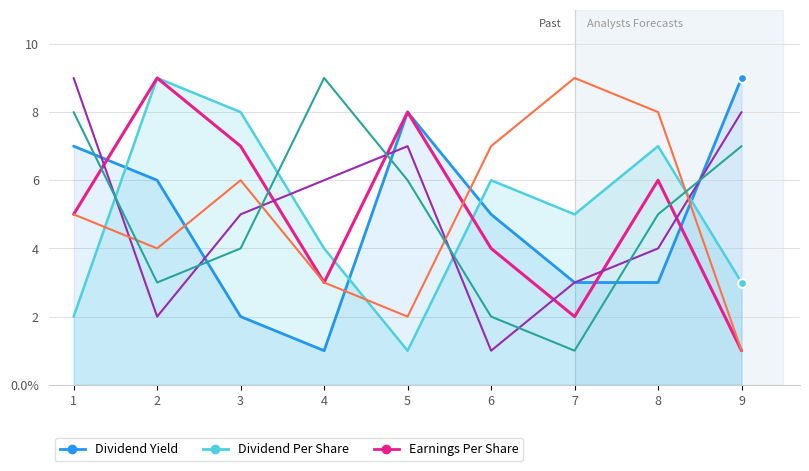

What is the total value across all series at 3?

32